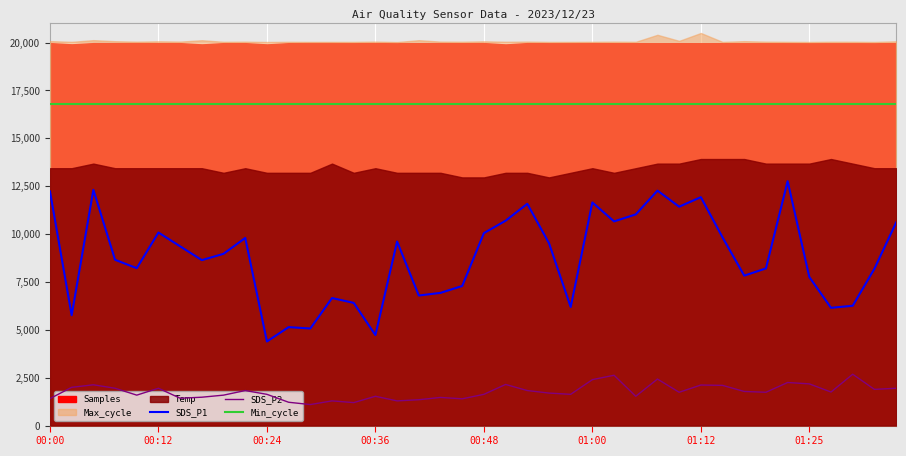

True or false: SDS_P2 and Min_cycle intersect in this chart.

False